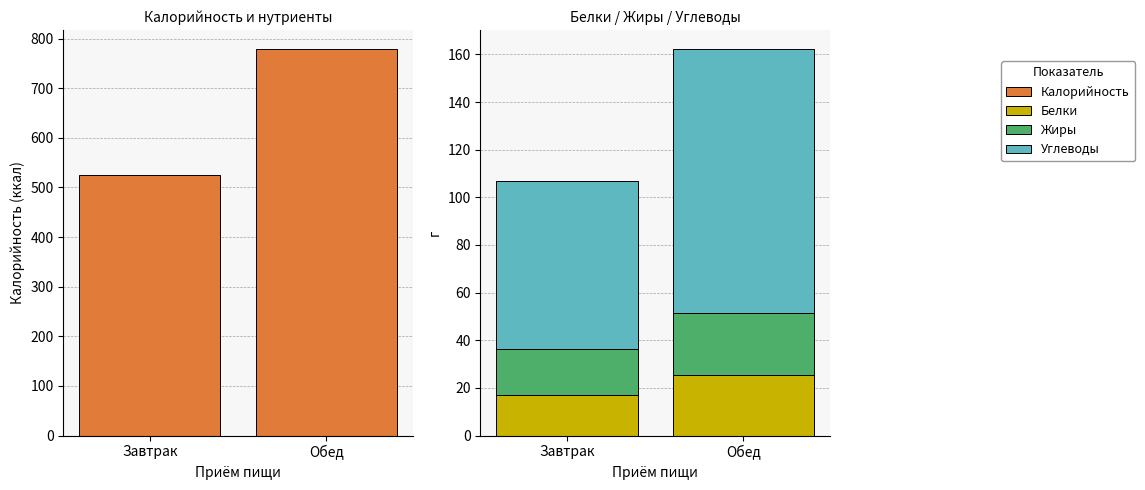

Which label corresponds to the smallest value in the chart?

Завтрак